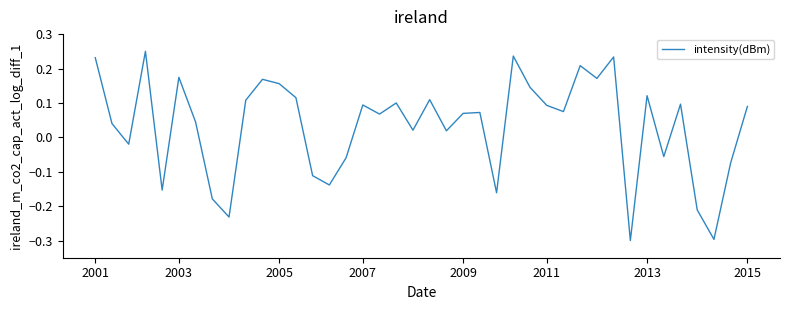

What is the minimum value shown in the chart?

-0.3